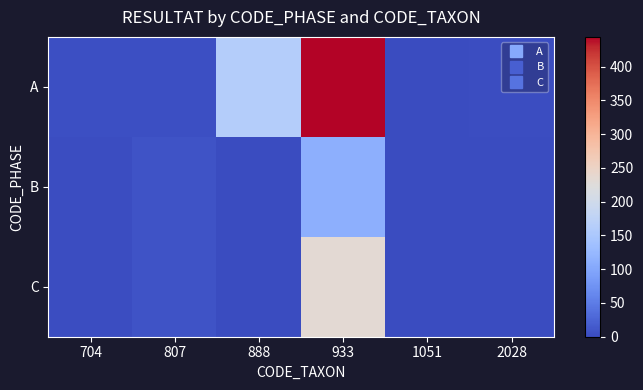

How many distinct data groups are displayed?

3